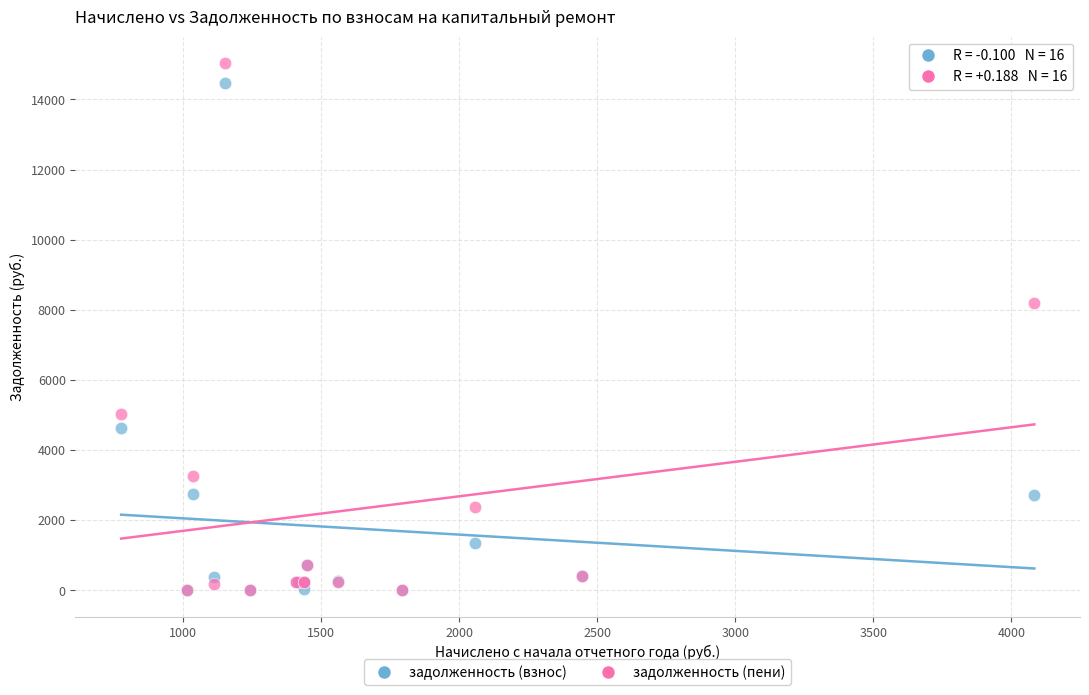

What are all the series names shown in the legend?

задолженность (взнос), задолженность (пени)